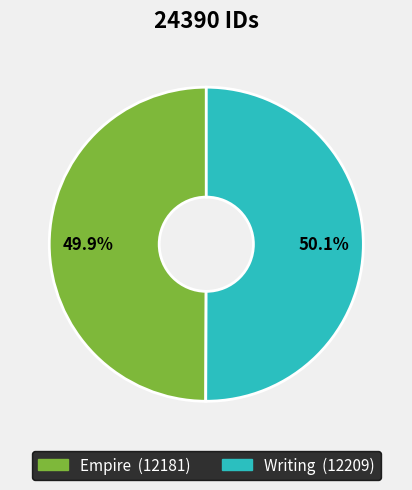

Is there a majority slice in this chart?

Yes